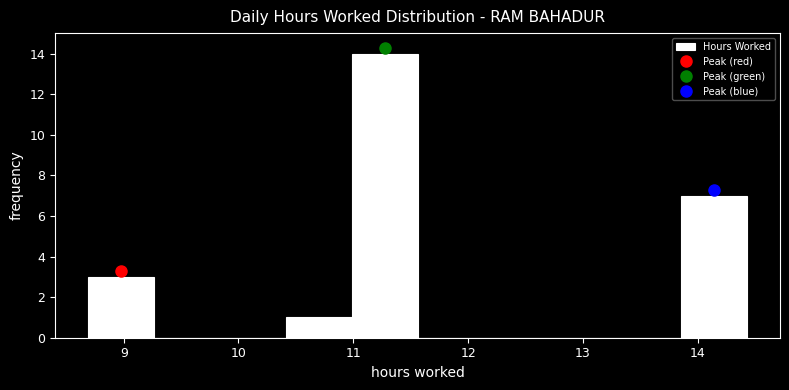

Reading left to right, list every bar in this chart as the range it spans on the x-axis followed by its height. Neither the bar edges nor the heights are printed on the chart, so give them approximately, as read against the axes.

8.7 to 9.3: 3
9.3 to 9.8: 0
9.8 to 10.4: 0
10.4 to 11.0: 1
11.0 to 11.6: 14
11.6 to 12.1: 0
12.1 to 12.7: 0
12.7 to 13.3: 0
13.3 to 13.9: 0
13.9 to 14.4: 7